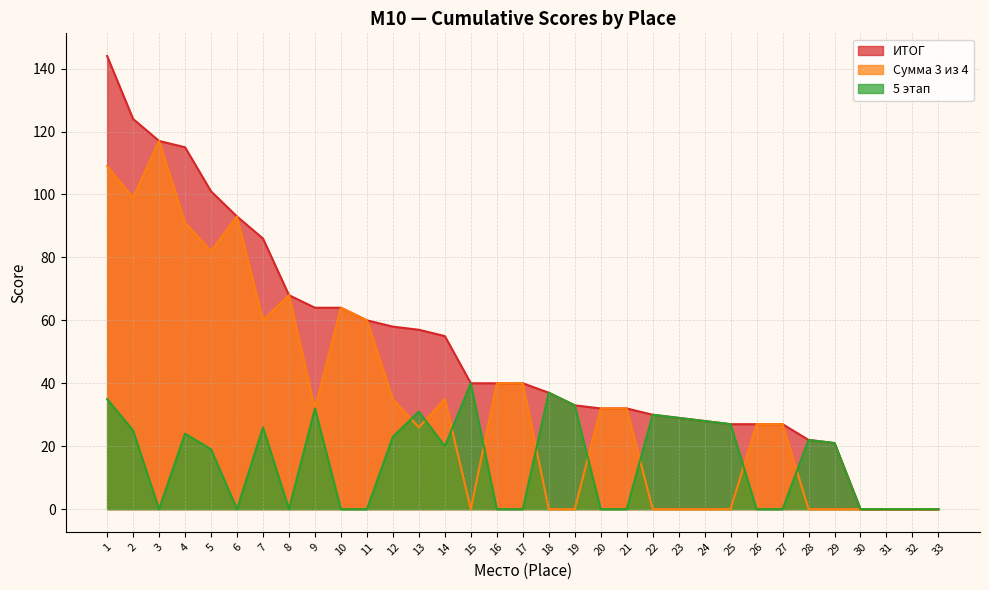

Is it true that Сумма 3 из 4 equals 16 at 20?

False